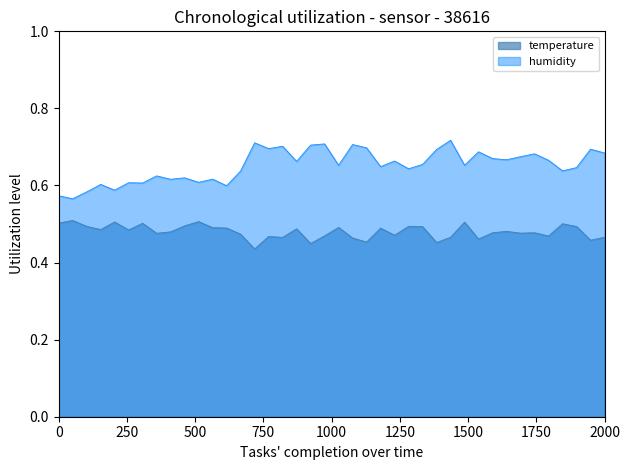

Which series has the widest spread of values?

humidity